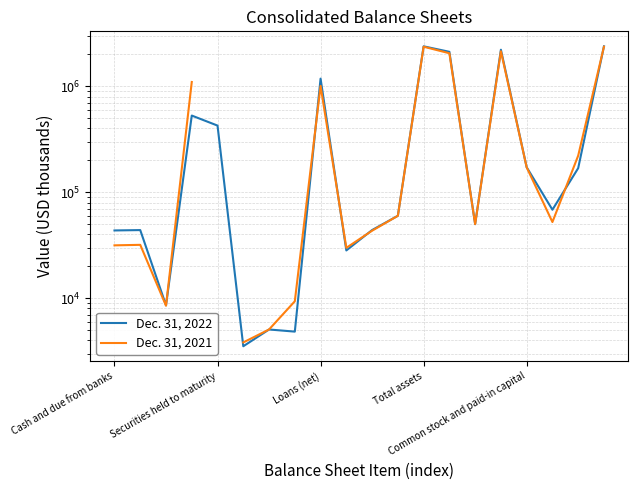

What is the maximum value for Dec. 31, 2021?

2366682.0